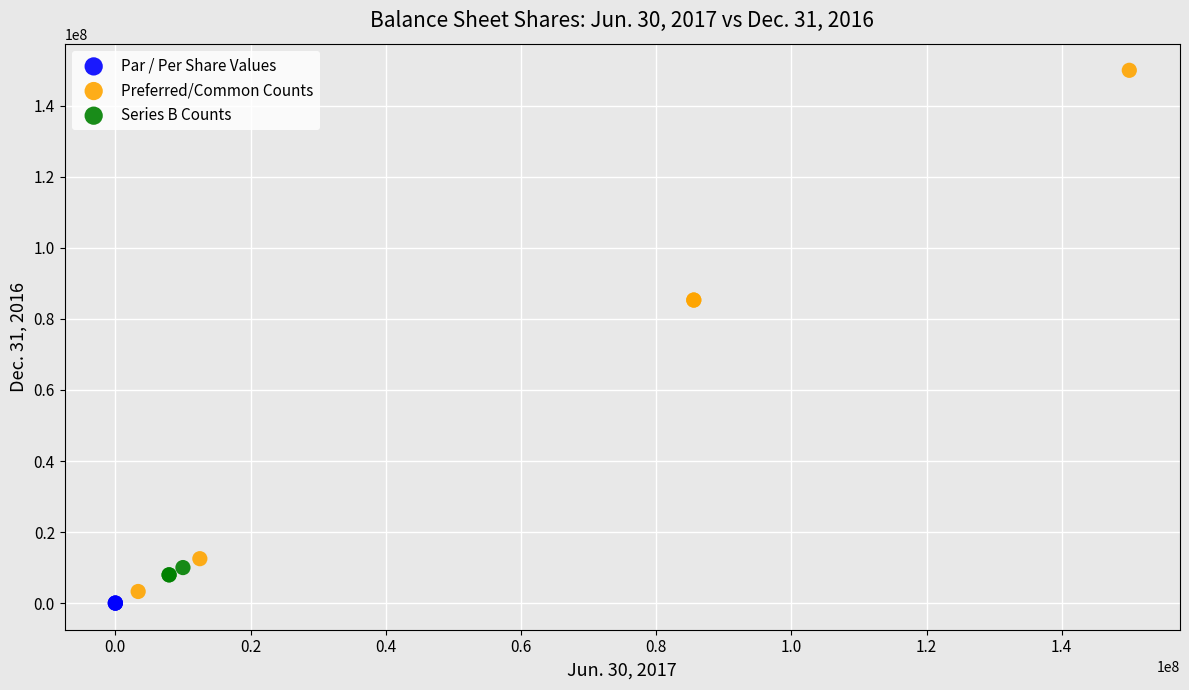

Which series contains the lowest Y value?

Par / Per Share Values